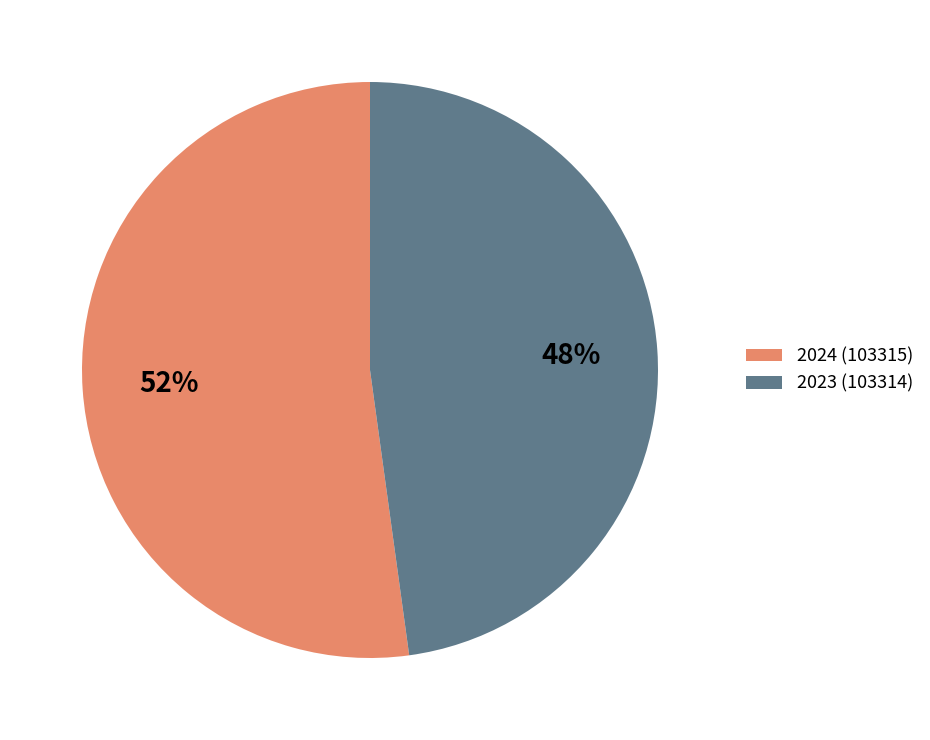

Which has a higher value, 2023 (103314) or 2024 (103315)?

2024 (103315)